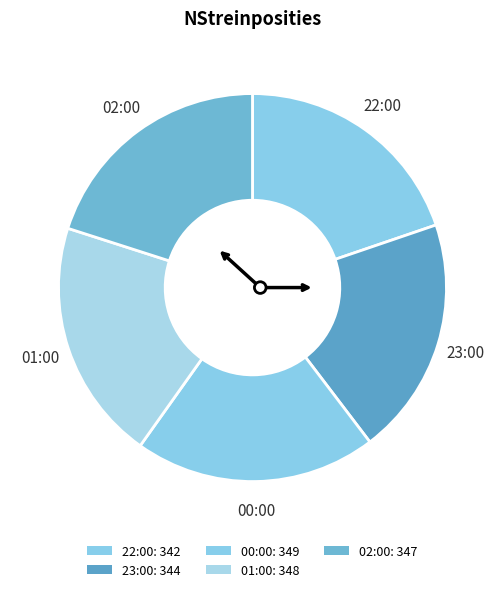

Count the number of slices in the pie.

5